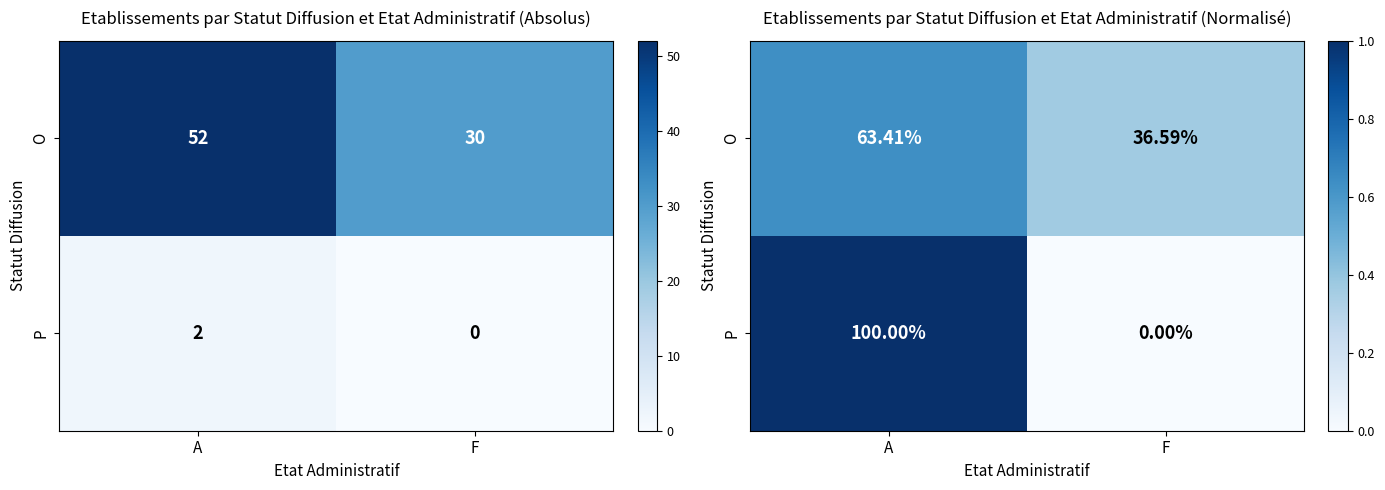

What is the spread (max minus min) of values at A?

0.4